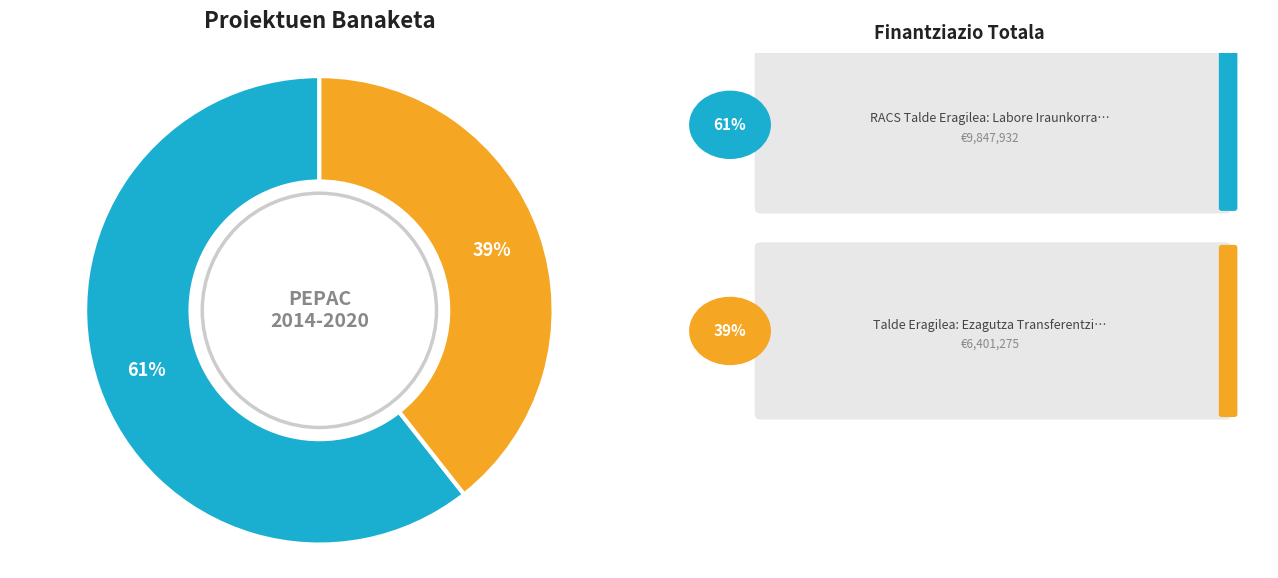

Does any single category account for the majority?

Yes